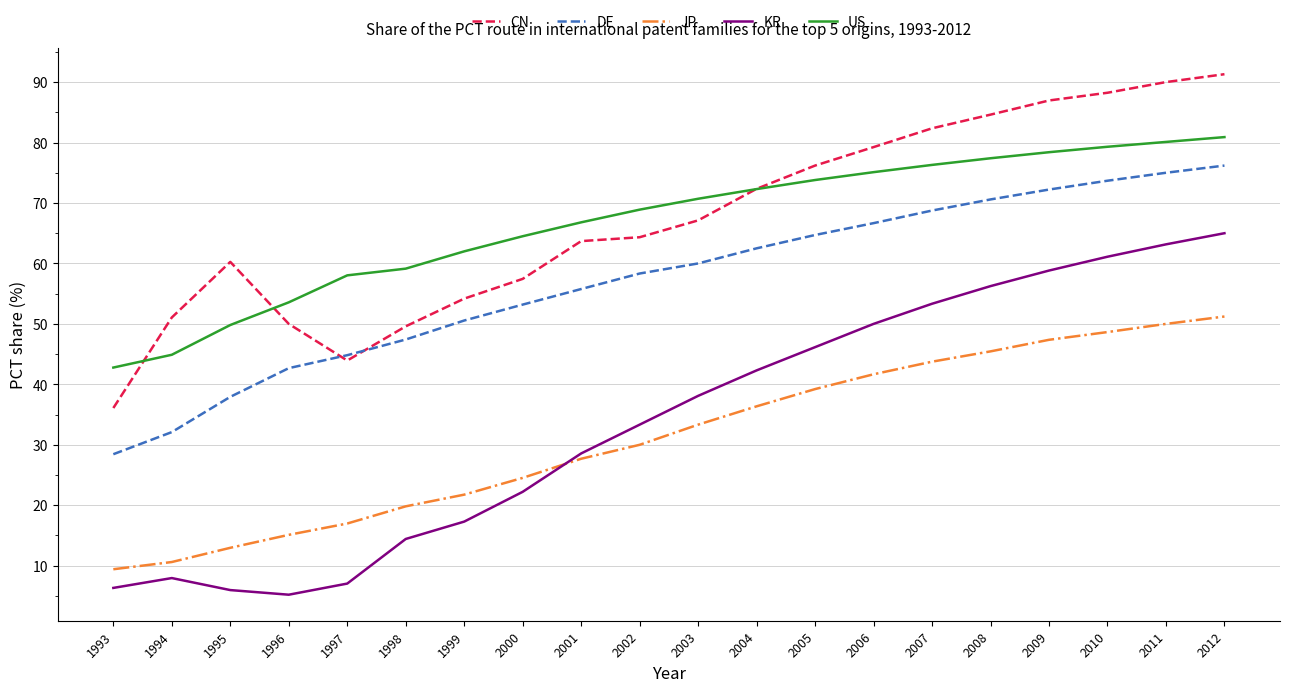

What is the spread (max minus min) of values at 2002?

38.9